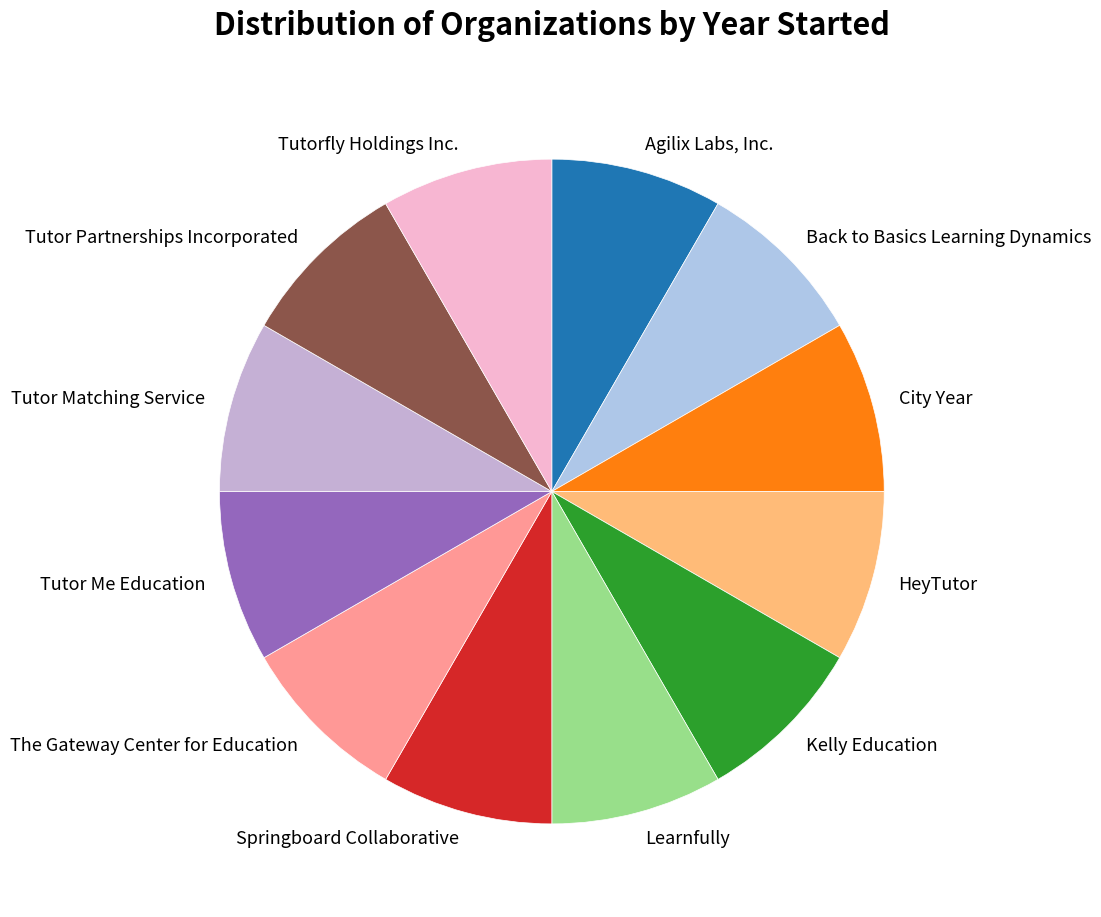

How many slices are in this pie chart?

12